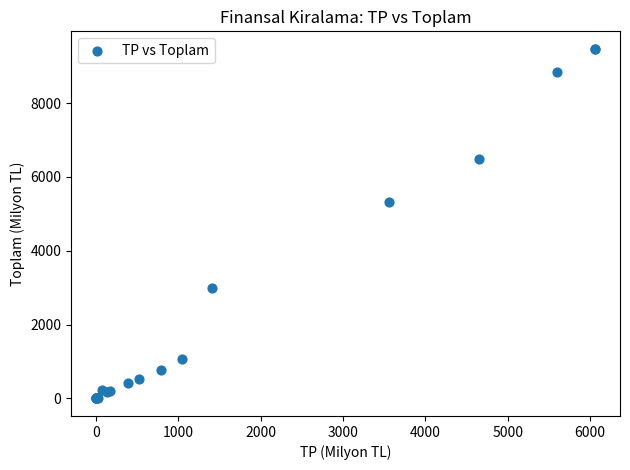

What Y value in the scatter plot is closest to 4734?

5314